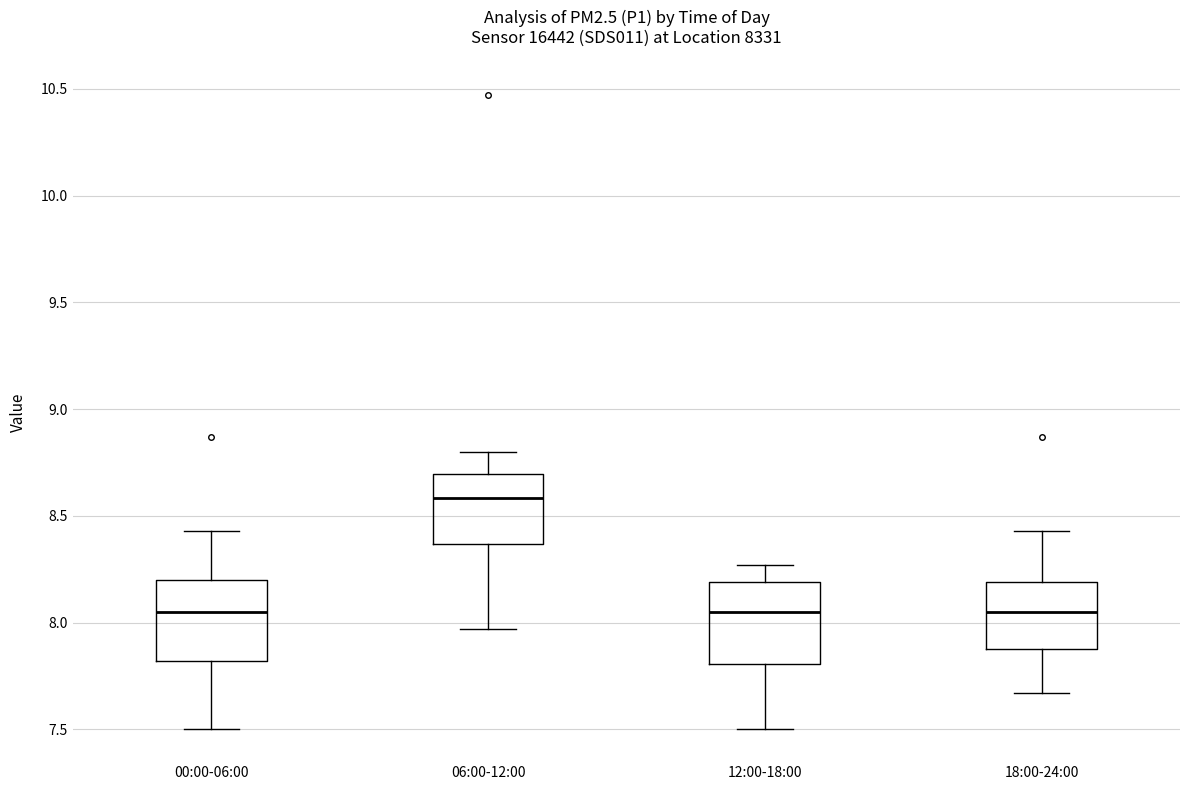

Where does the upper whisker of the box for 18:00-24:00 end on the y-axis? The values are not printed on the chart, so give them approximately, as read against the axis.

8.45